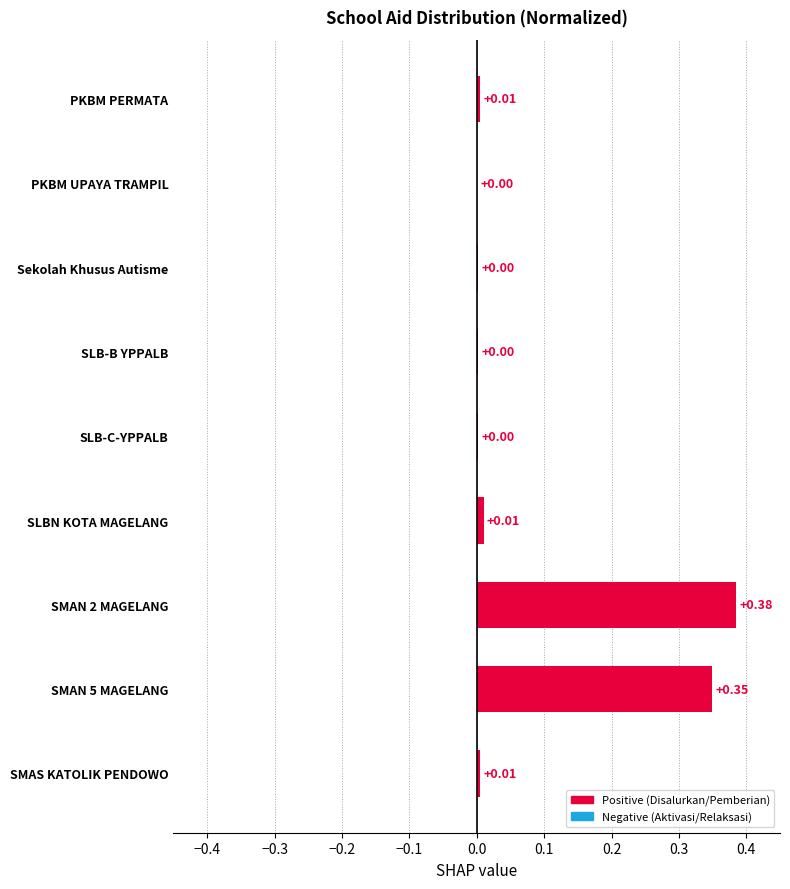

What is the sum of all values?

0.8